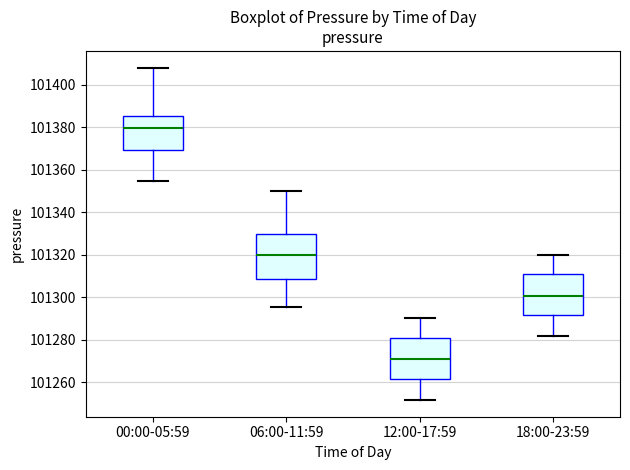

Reading left to right, transcribe this box plot: for each box, give where its median line is, the range the box spans, and where its two whiskers end, as read against the y-axis. The values are not printed on the chart, so give them approximately, as read against the axis.

00:00-05:59: median 101380, box 101370 to 101386, whiskers 101354 to 101408
06:00-11:59: median 101320, box 101308 to 101330, whiskers 101296 to 101350
12:00-17:59: median 101270, box 101262 to 101280, whiskers 101252 to 101290
18:00-23:59: median 101300, box 101292 to 101310, whiskers 101282 to 101320